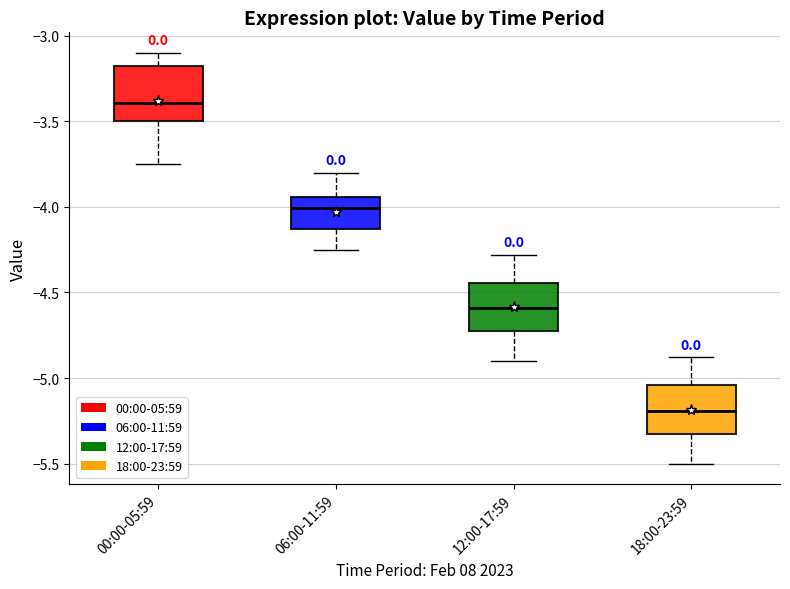

Reading left to right, transcribe this box plot: for each box, give where its median line is, the range the box spans, and where its two whiskers end, as read against the y-axis. The values are not printed on the chart, so give them approximately, as read against the axis.

00:00-05:59: median -3.40, box -3.50 to -3.20, whiskers -3.75 to -3.10
06:00-11:59: median -4.00, box -4.15 to -3.95, whiskers -4.25 to -3.80
12:00-17:59: median -4.60, box -4.75 to -4.45, whiskers -4.90 to -4.30
18:00-23:59: median -5.20, box -5.35 to -5.05, whiskers -5.50 to -4.90